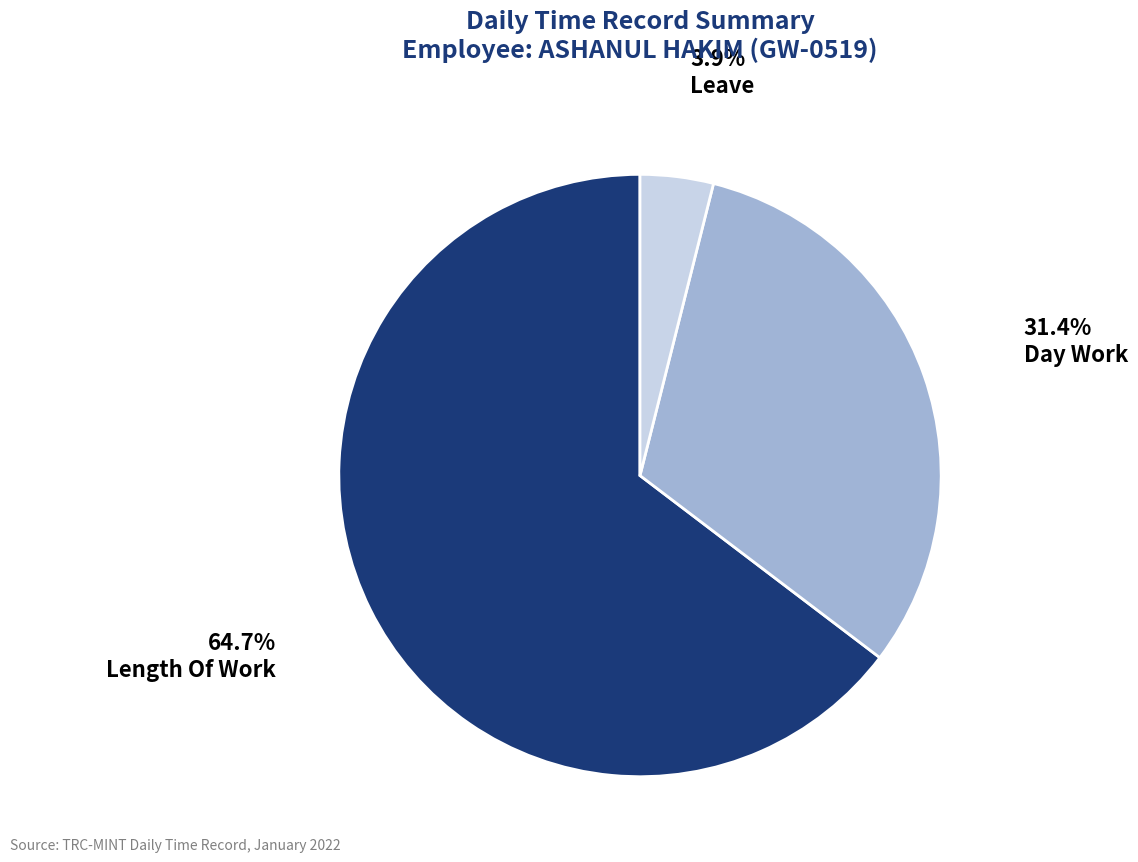

Combined, what portion of the pie is Day Work and Leave?

35.3%